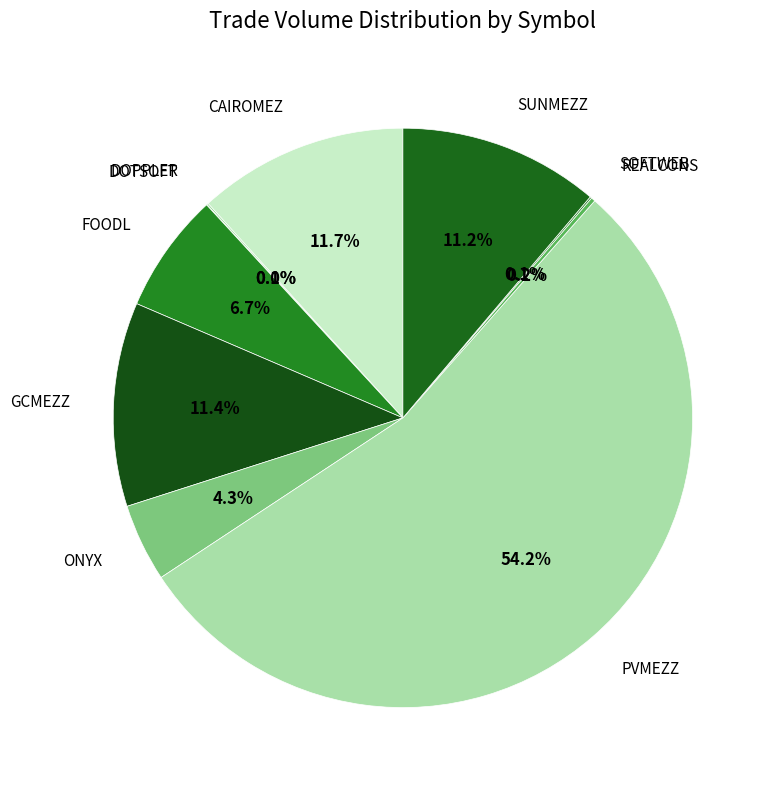

To the nearest percent, what is the average slice percentage?

10%